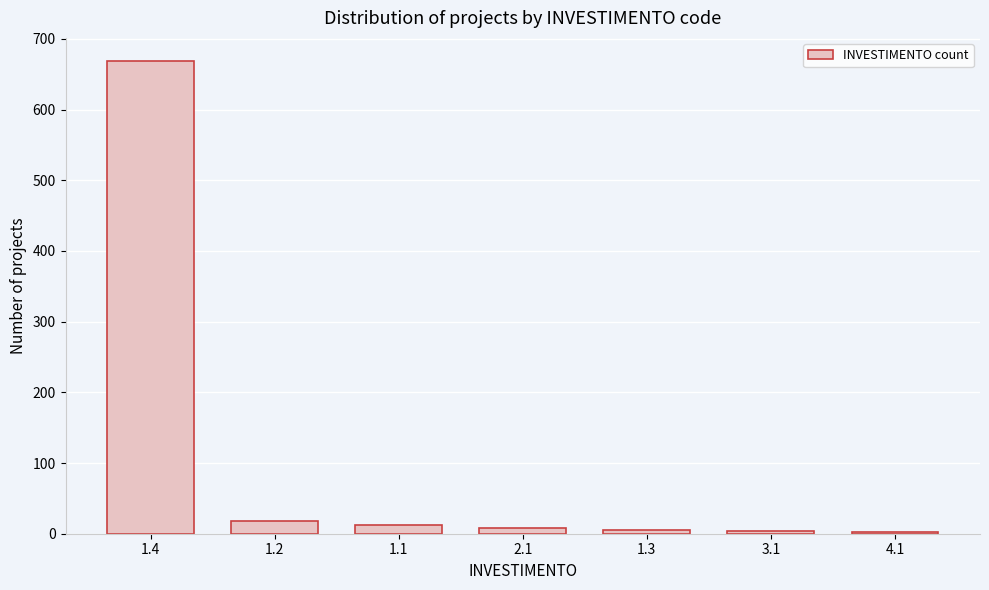

What is the average value?

103